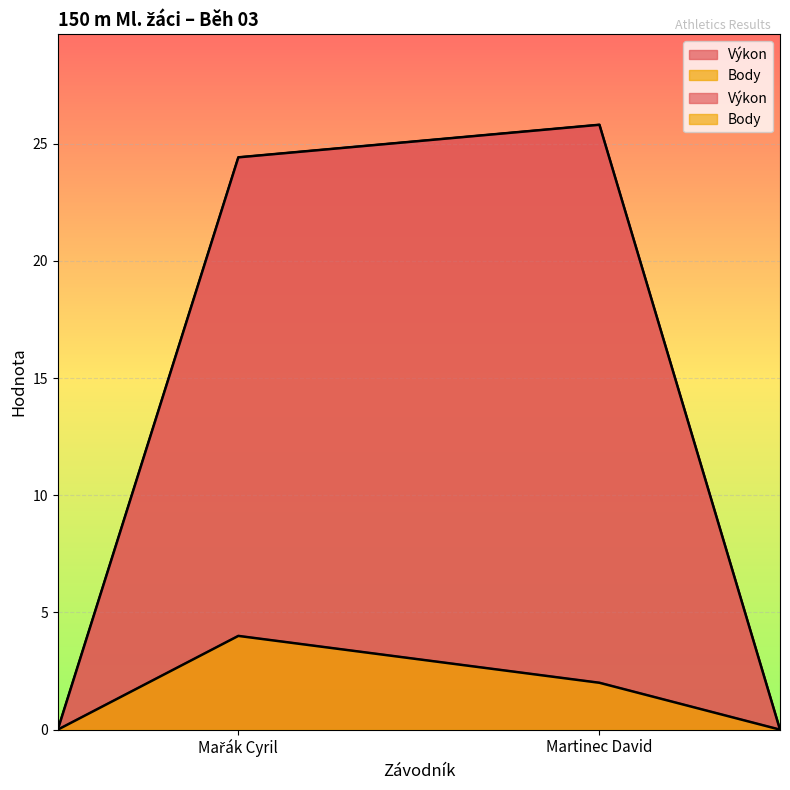

At Martinec David, list the series in order from smallest to largest.

Body, Výkon